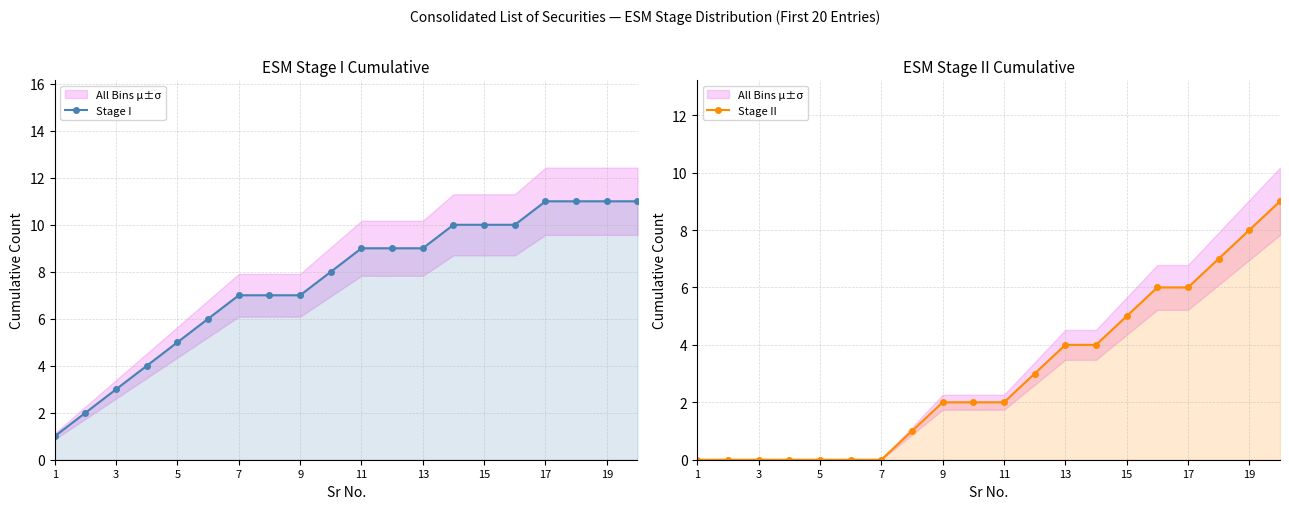

At how many categories does at least one series exceed 7?

11